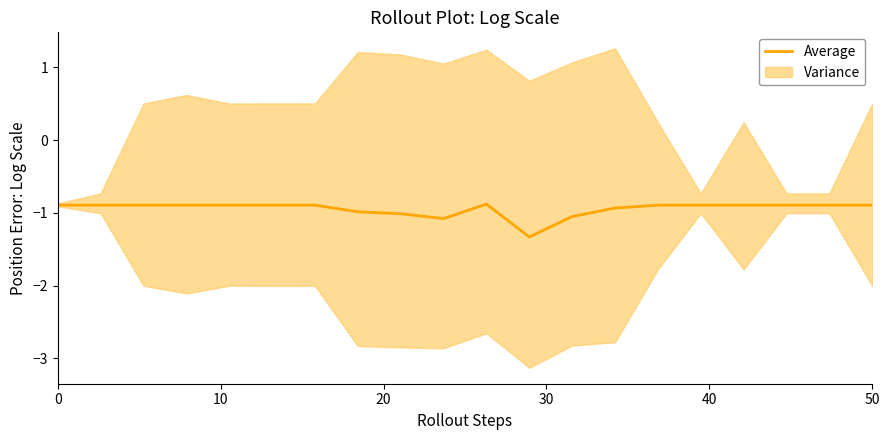

What is the label of the 10th point from the right?

10